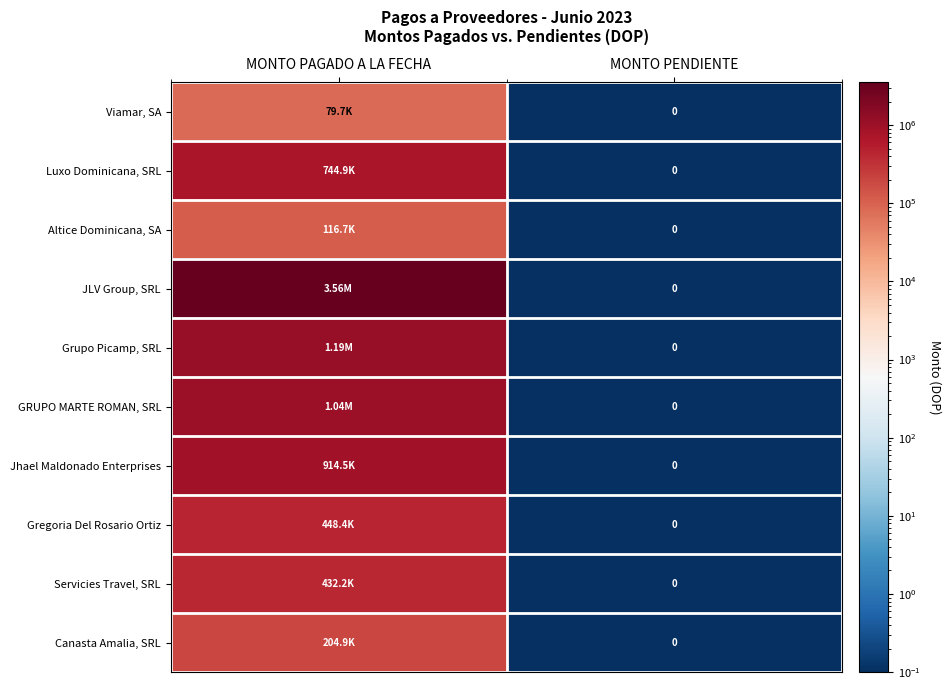

How many data points does each series have?

2